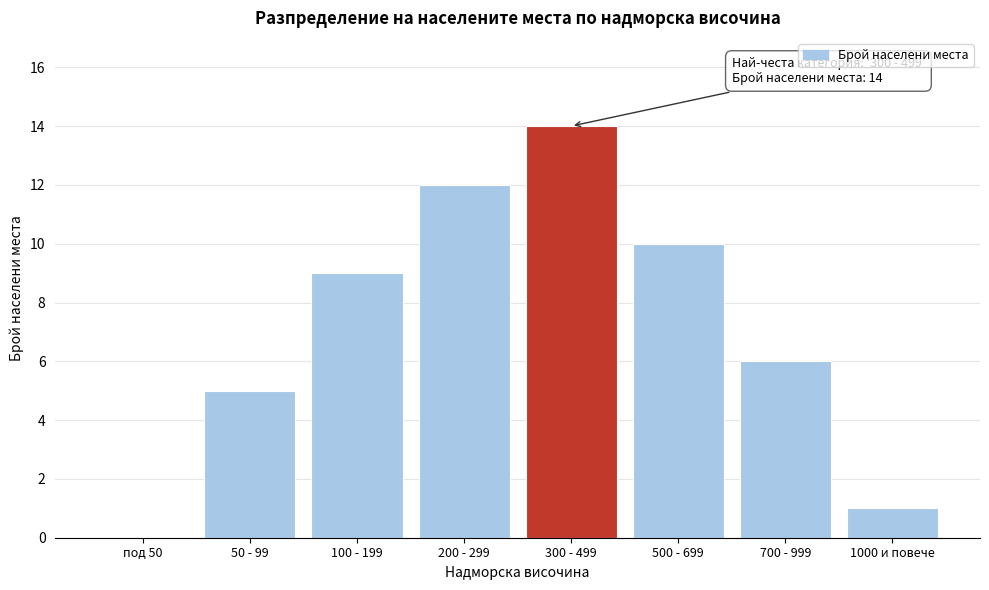

Reading left to right, list all the values displayed in this chart.

под 50=0	50 - 99=5	100 - 199=9	200 - 299=12	300 - 499=14	500 - 699=10	700 - 999=6	1000 и повече=1